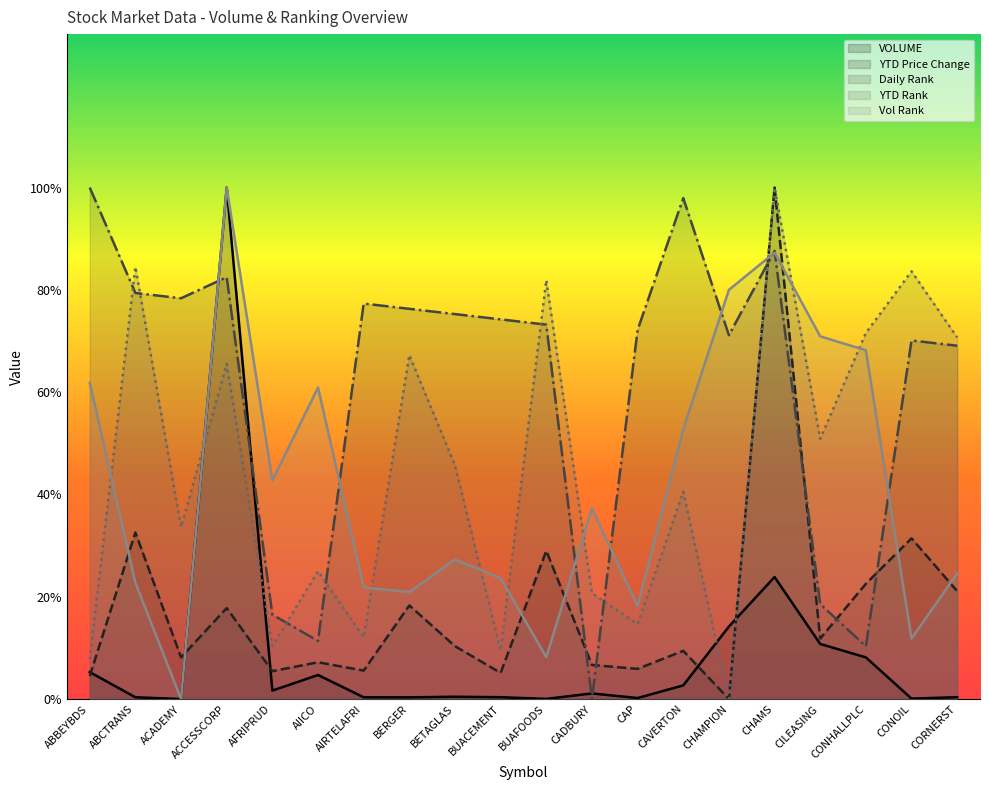

Which series has the largest range (max minus min)?

VOLUME